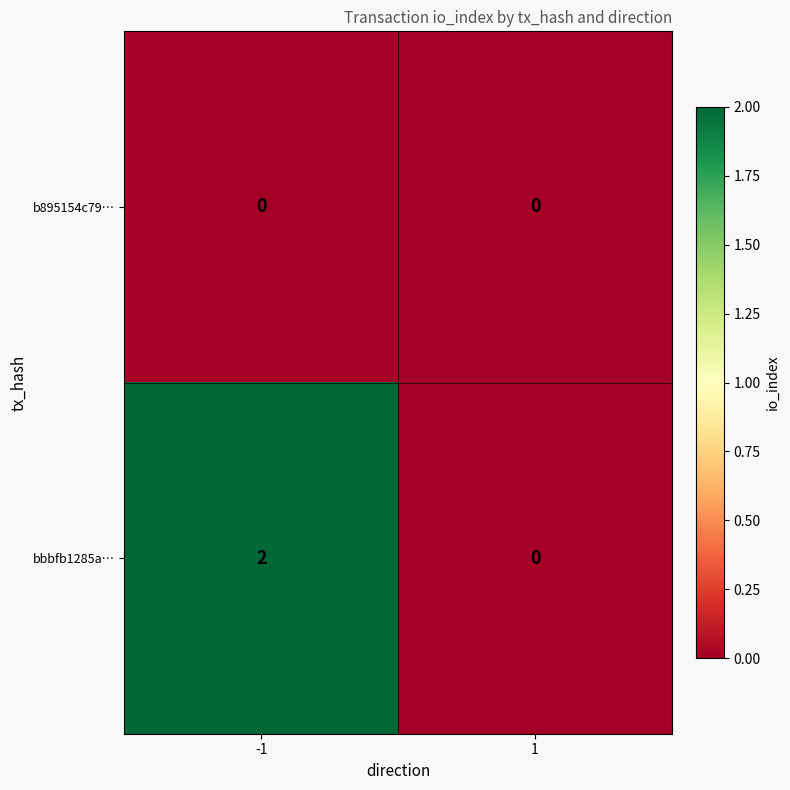

Which series has the largest range (max minus min)?

bbbfb1285a…